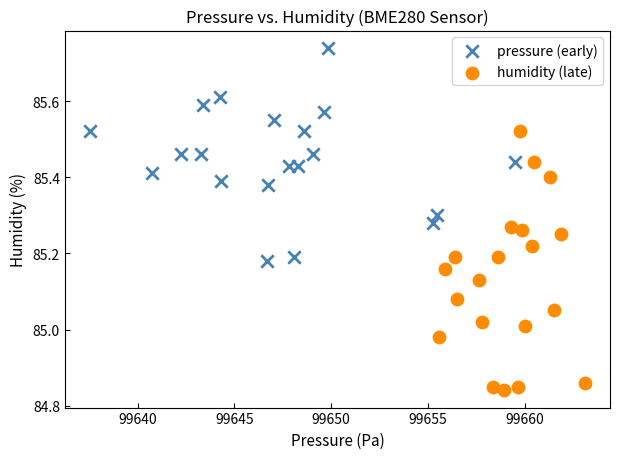

Which series has the widest spread of Y values?

humidity (late)